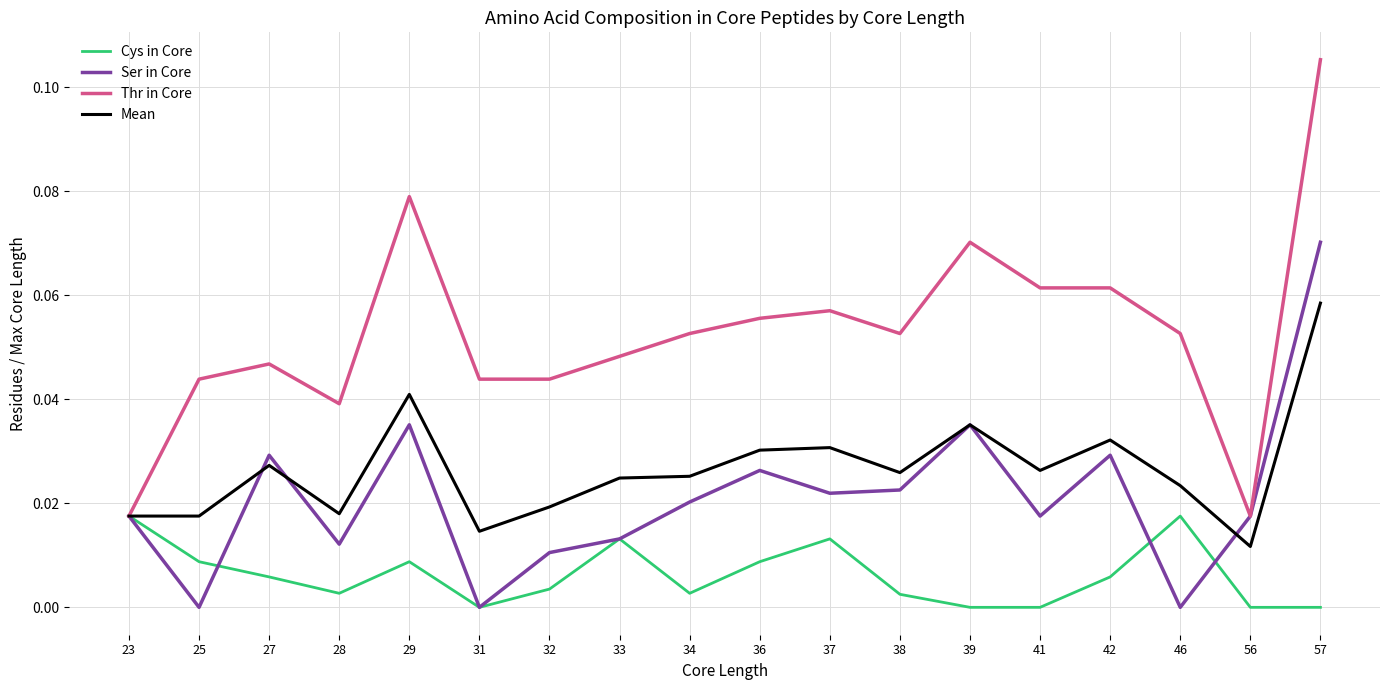

Rank the series at 29 from lowest to highest value.

Cys in Core, Ser in Core, Mean, Thr in Core